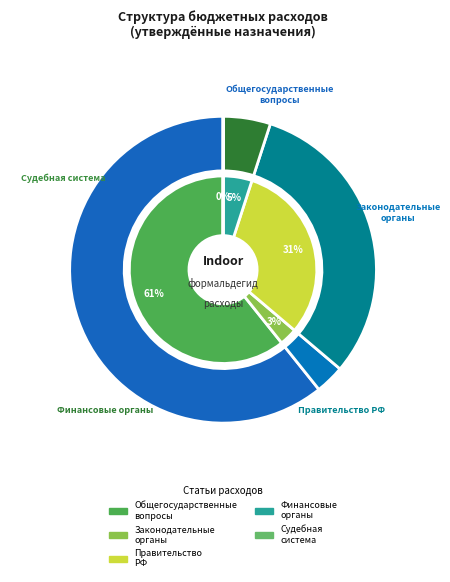

Which slice is the smallest?

Судебная система